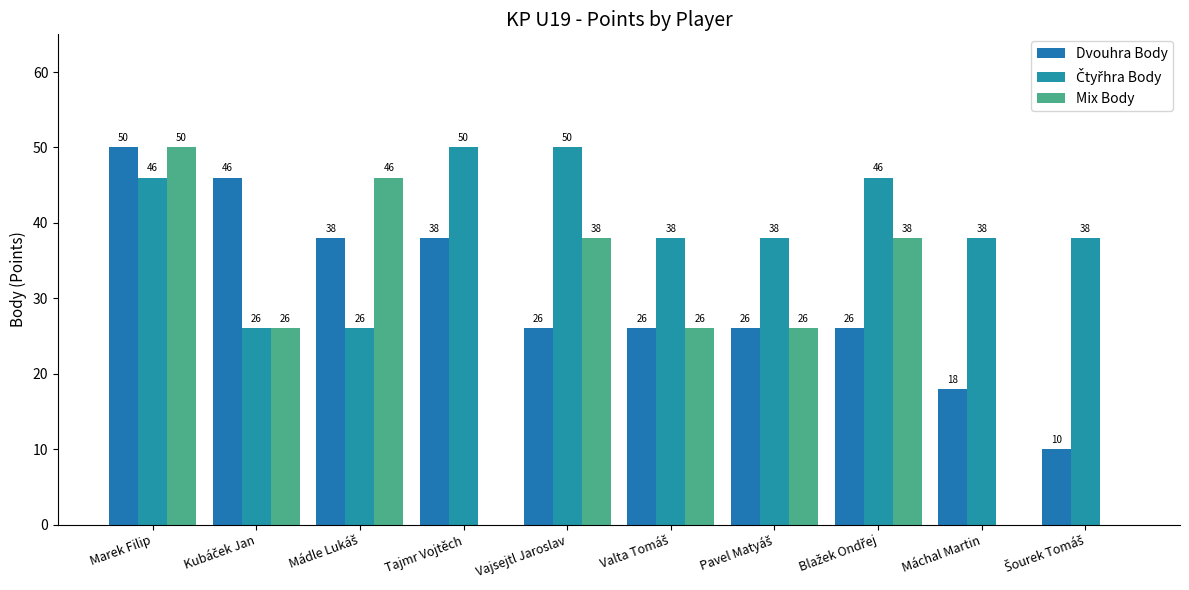

What is the average value of the Čtyřhra Body series?

40